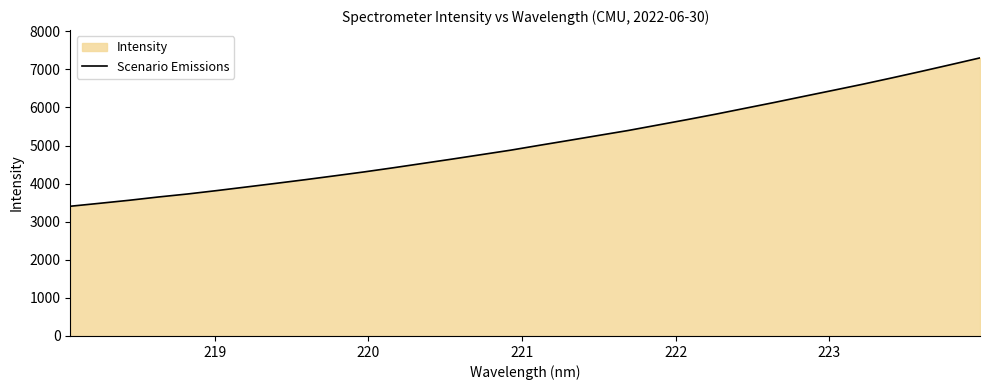

True or false: the data has more than 2 interior local peaks.

False